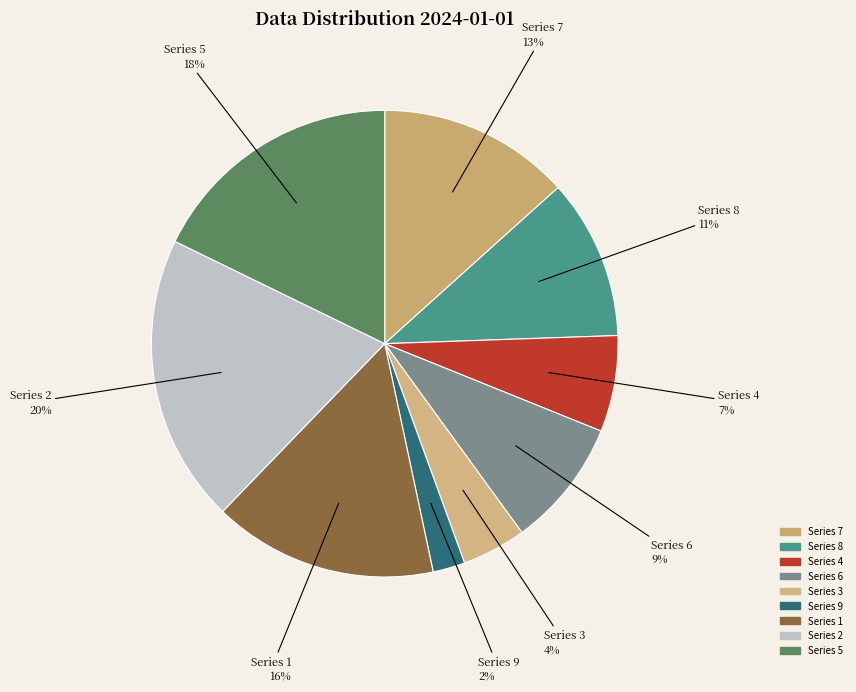

Which has a higher value, Series 9 or Series 8?

Series 8